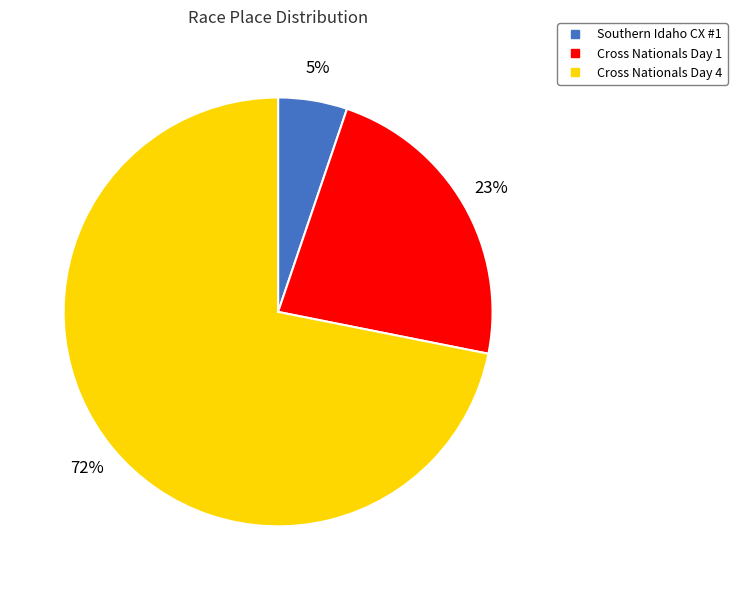

Is Southern Idaho CX #1 the majority of the pie?

No